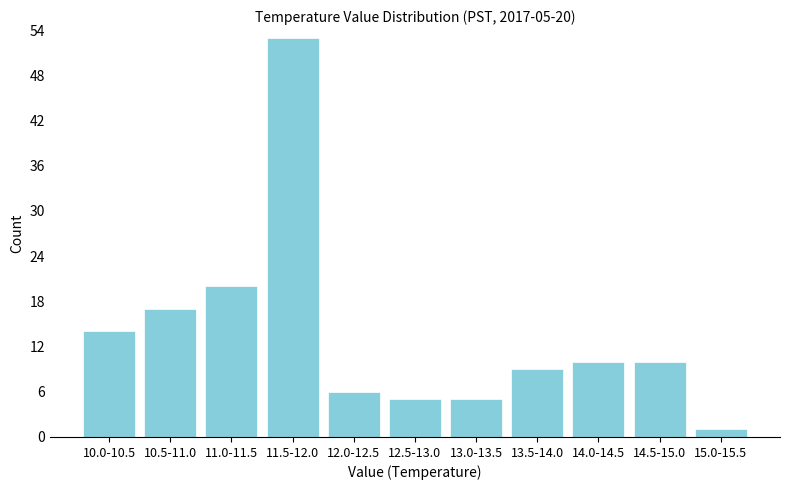

Reading right to left, transcribe all the data shown in this chart.

1	10	10	9	5	5	6	53	20	17	14